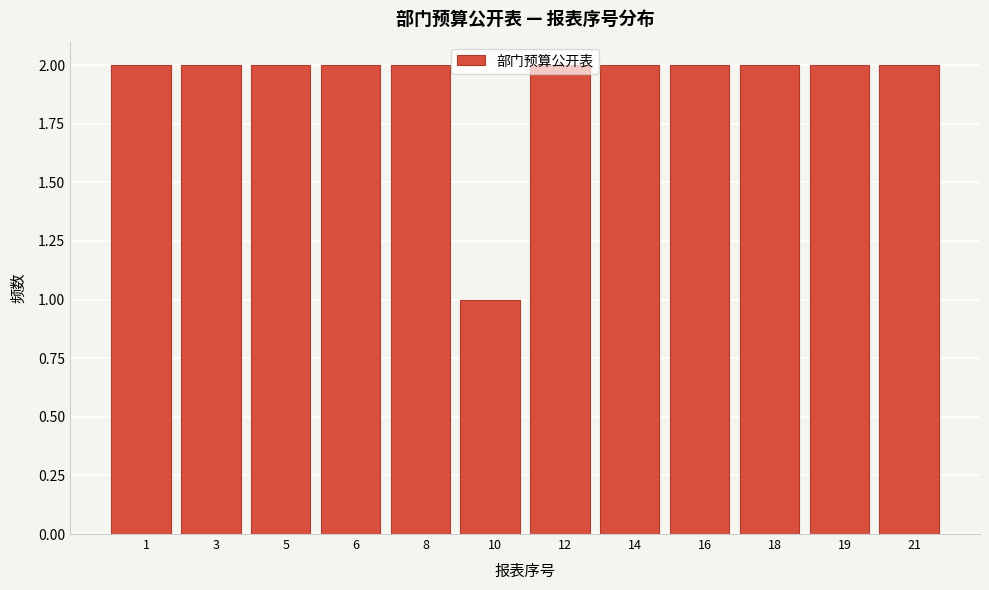

At which category does the chart reach its minimum across all series?

10